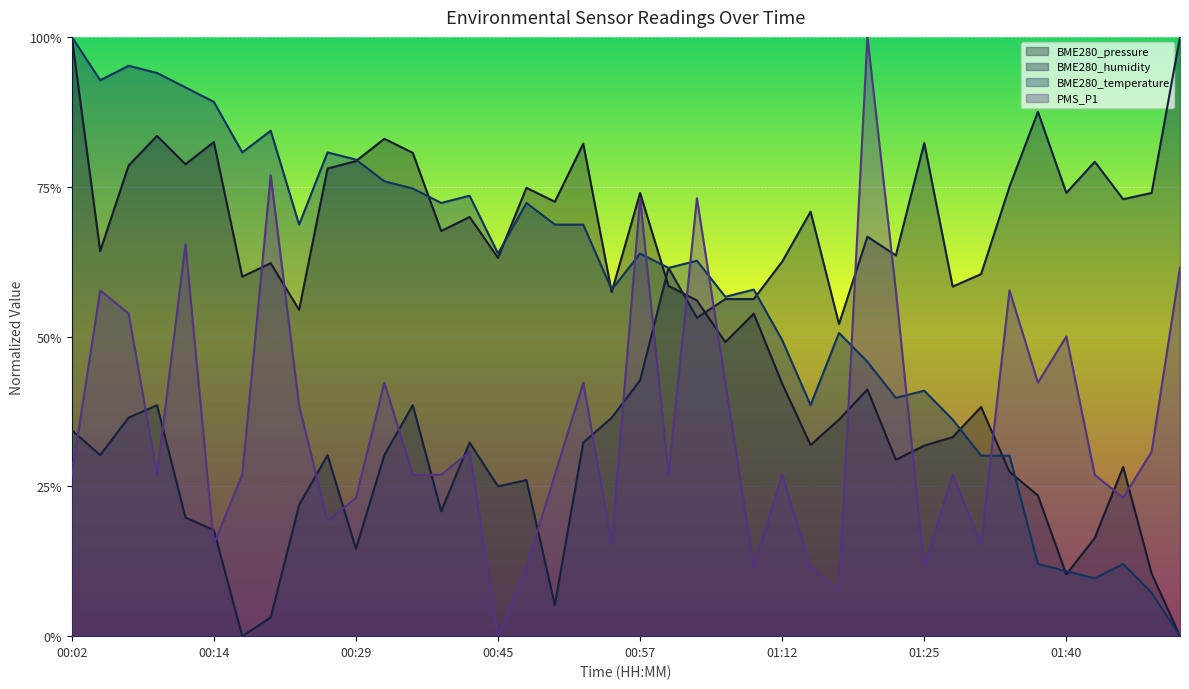

Does the chart display data point markers on the line(s)?

No